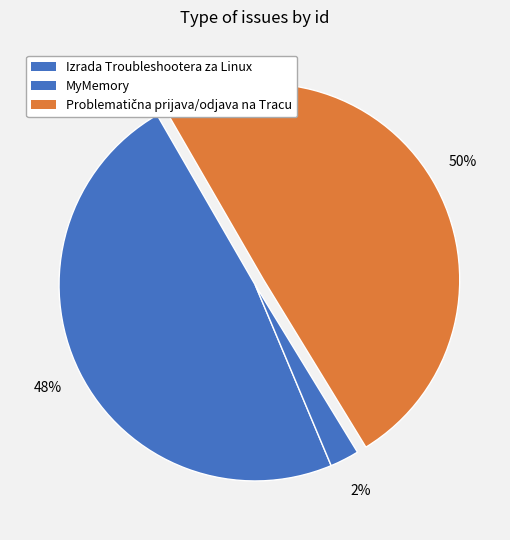

How much of the chart is everything except Izrada Troubleshootera za Linux?

52.0%